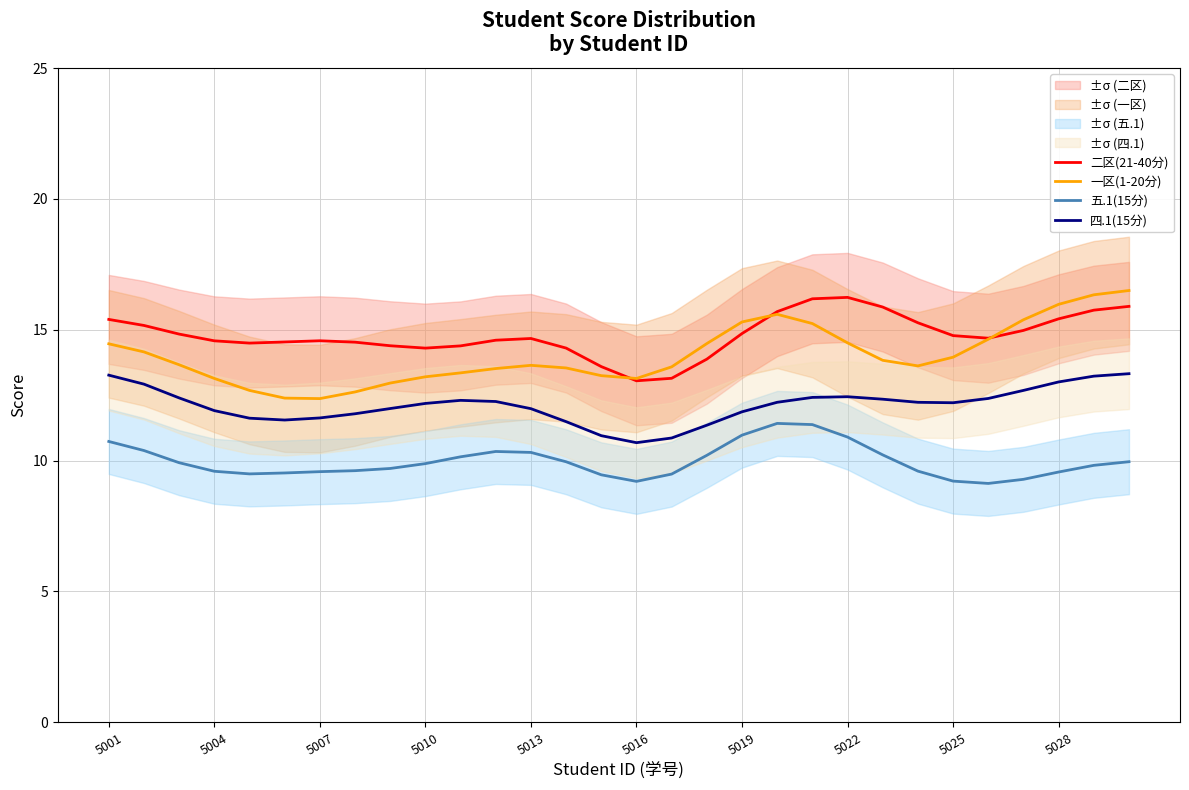

What is the sum of all 一区(1-20分) values?

421.0